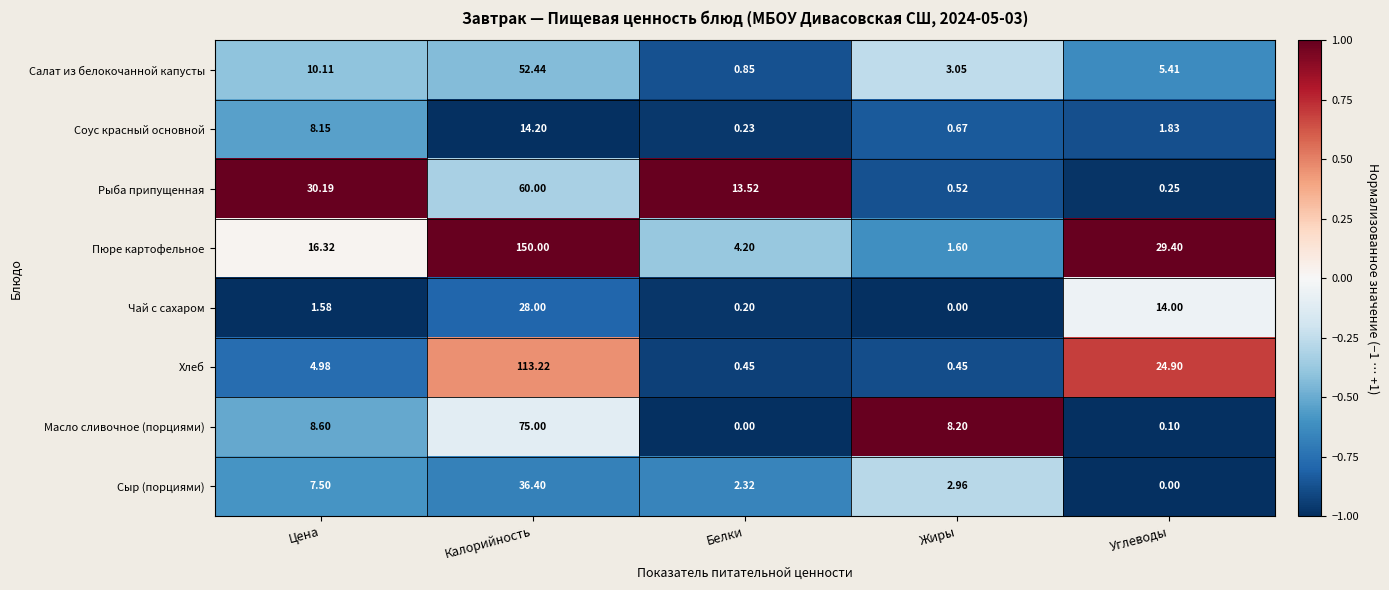

Which series changed the most between Калорийность and Белки?

Пюре картофельное